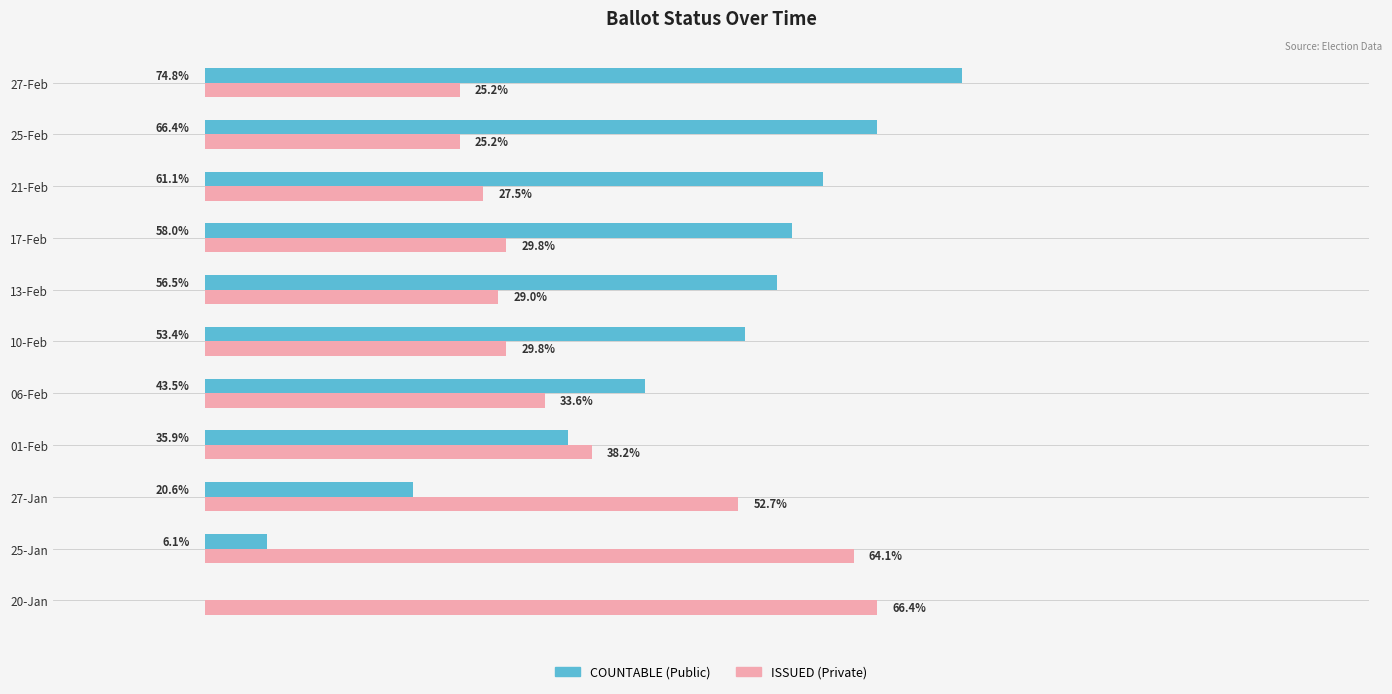

At which category is the sum across all series the highest?

27-Feb